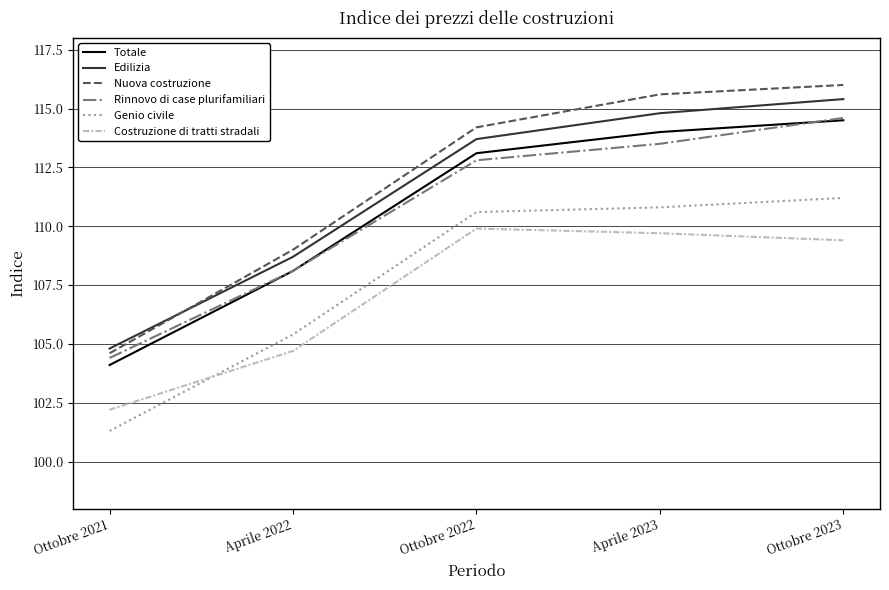

What is the maximum value shown in the chart?

116.0